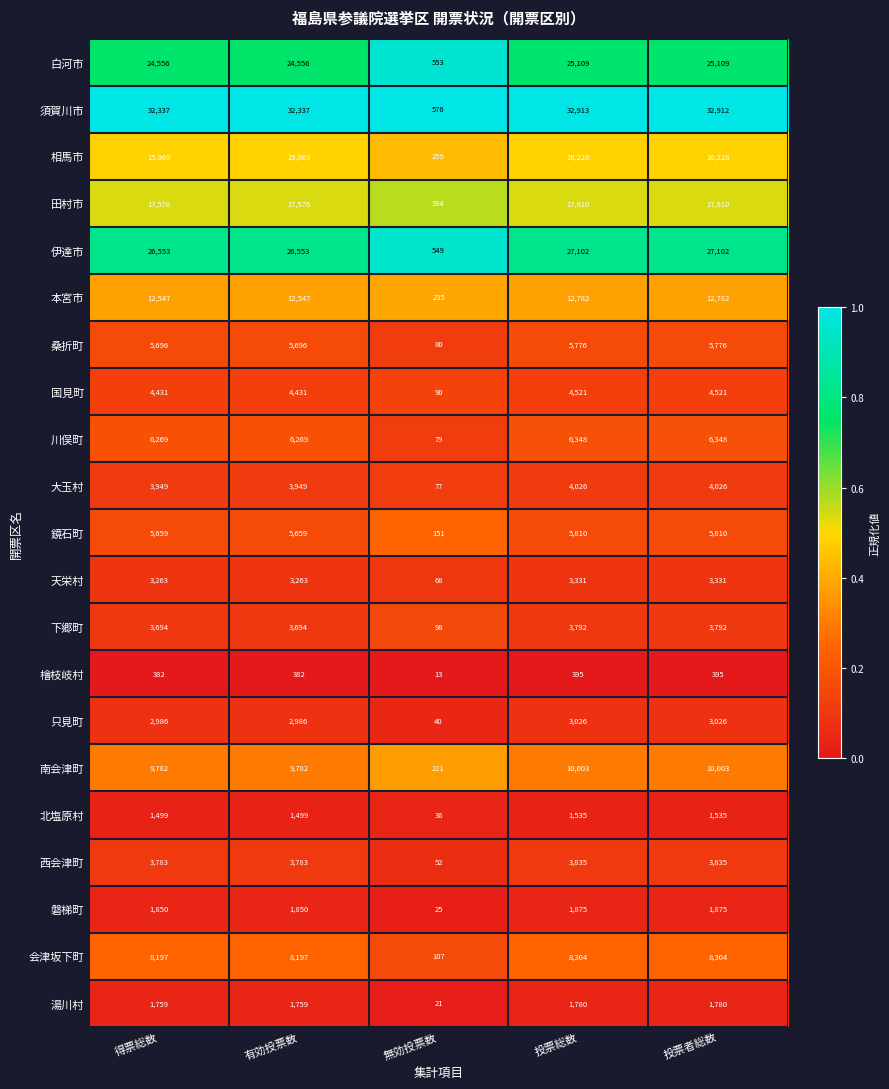

What is the approximate value of 磐梯町 at 投票者総数, to the nearest 100?

1900